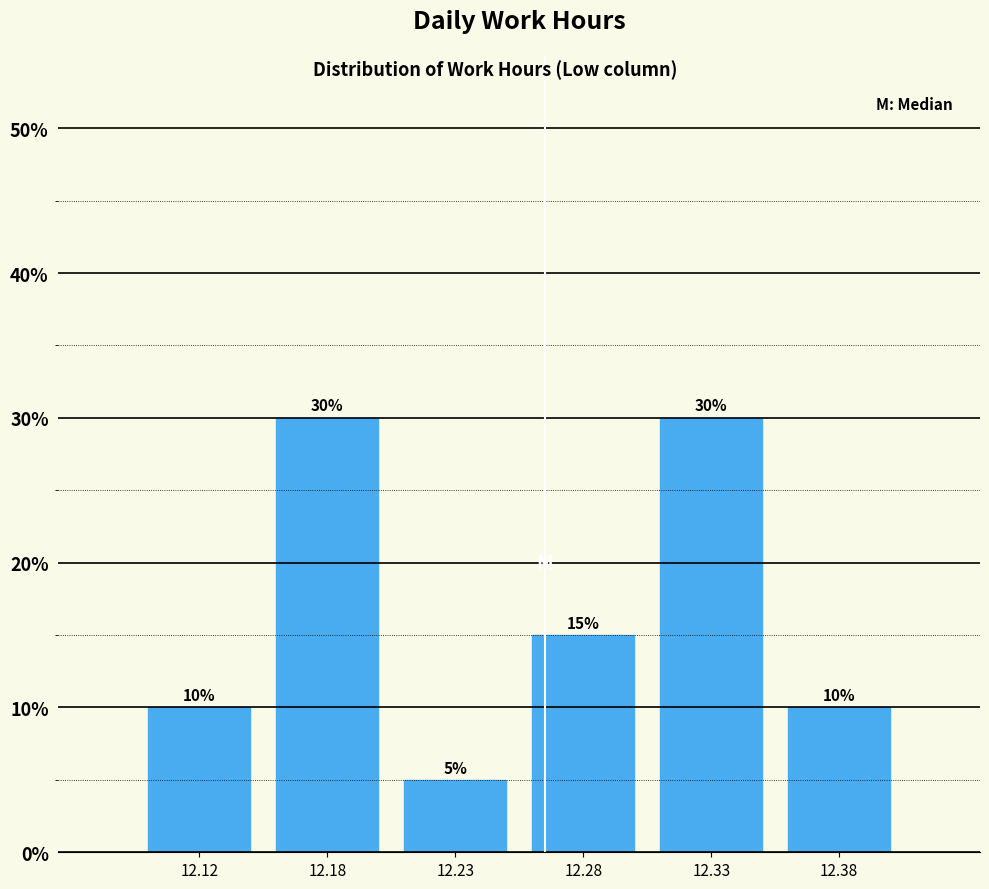

Reading left to right, list all the values displayed in this chart.

12.12=10	12.18=30	12.23=5	12.28=15	12.33=30	12.38=10